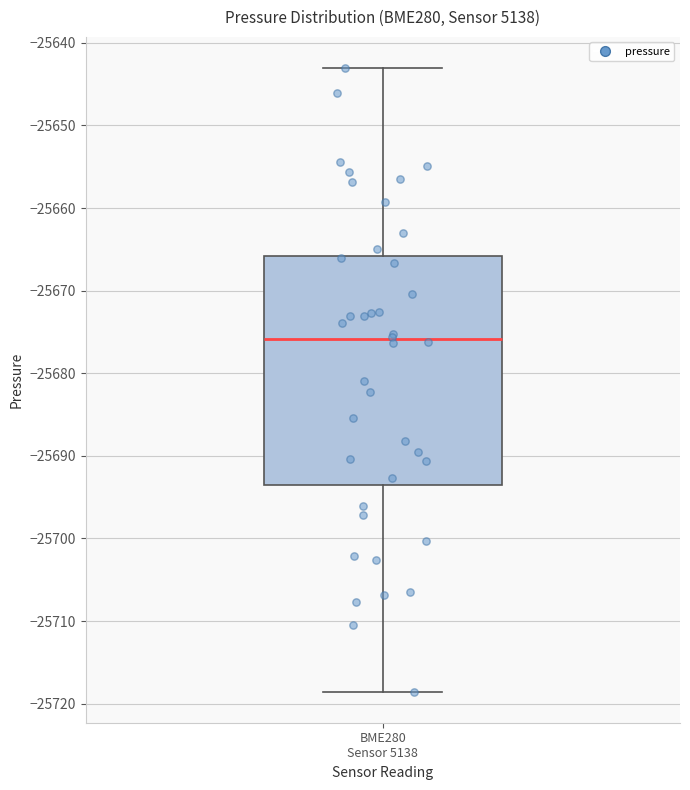

Transcribe this box plot: give where the median line is, the range the box spans, and where the two whiskers end, as read against the y-axis. The values are not printed on the chart, so give them approximately, as read against the axis.

median -25676, box -25694 to -25666, whiskers -25719 to -25643